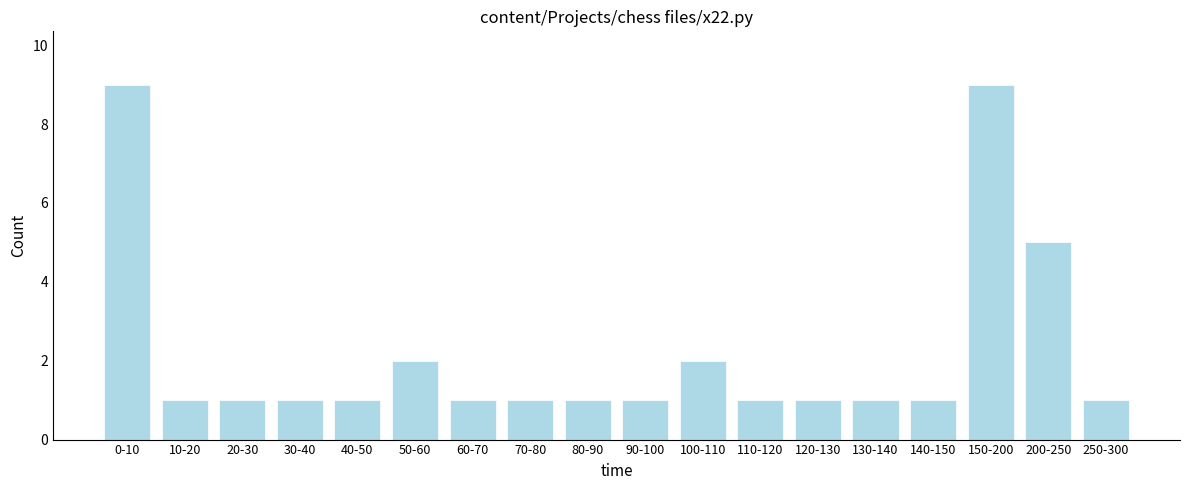

Reading right to left, transcribe all the data shown in this chart.

1	5	9	1	1	1	1	2	1	1	1	1	2	1	1	1	1	9